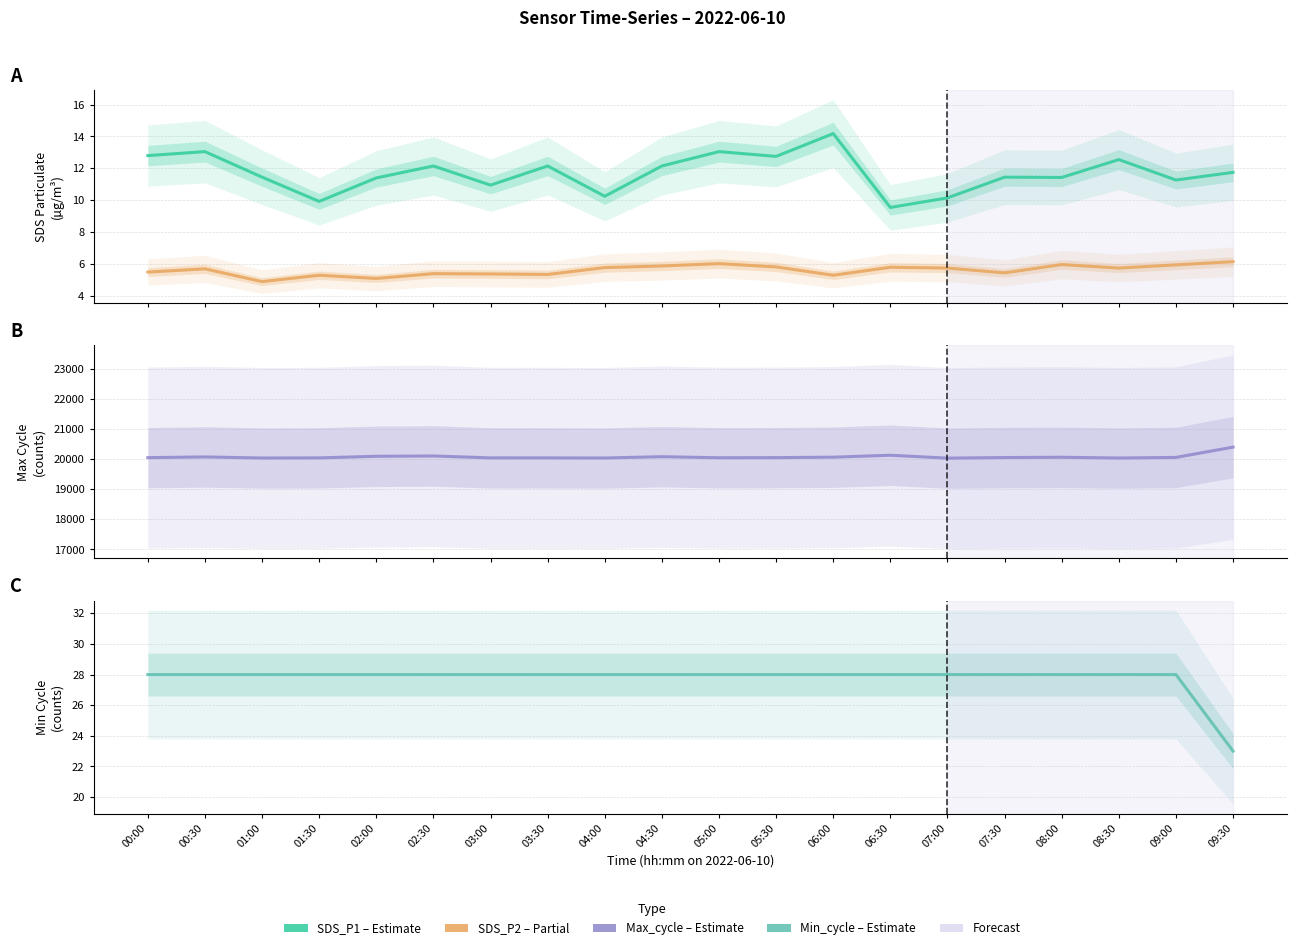

True or false: SDS_P2 has a value of 3.8 at 07:30.

False